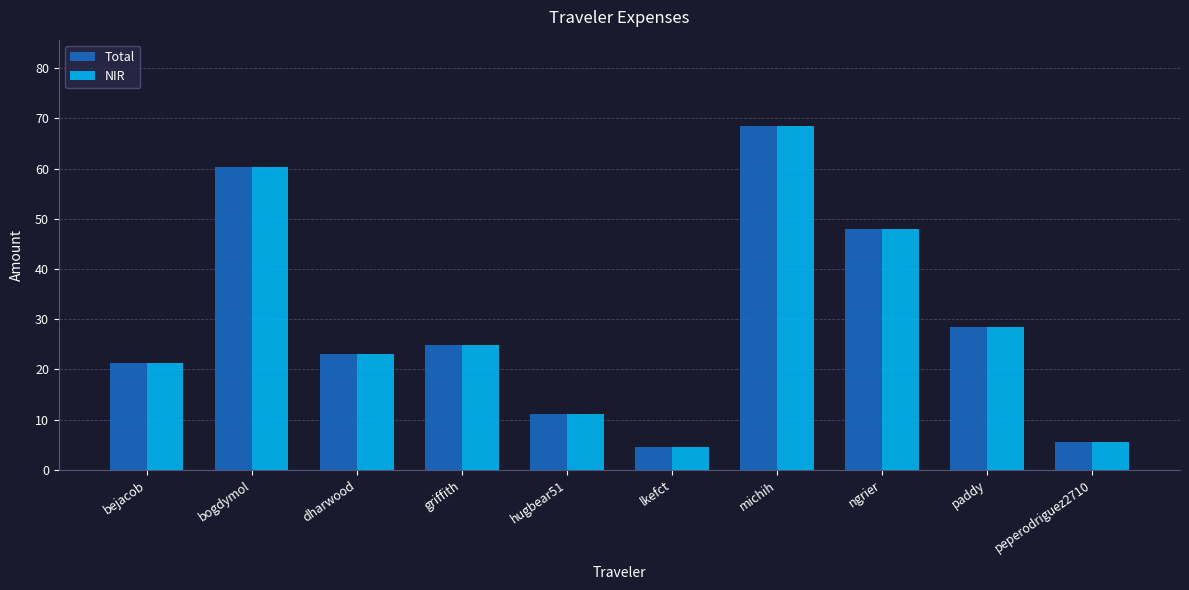

What is the minimum value shown in the chart?

4.6